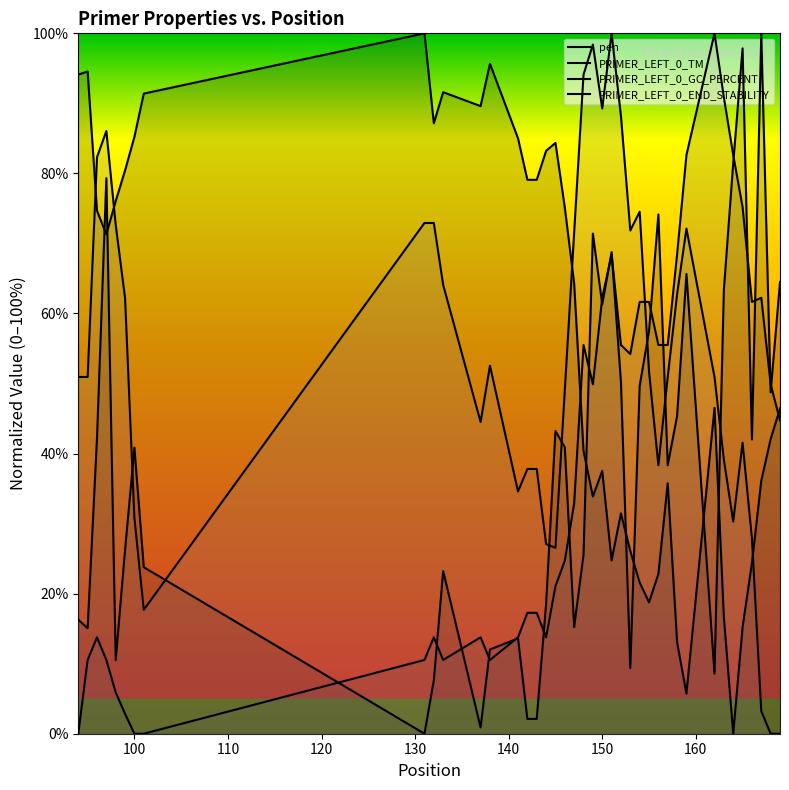

How many lines are shown in the chart?

4